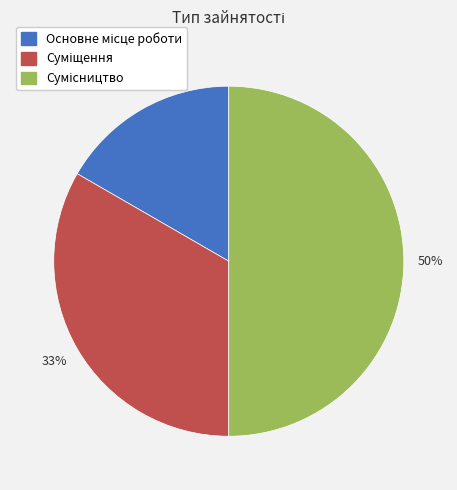

To the nearest percent, what is the average slice percentage?

33%